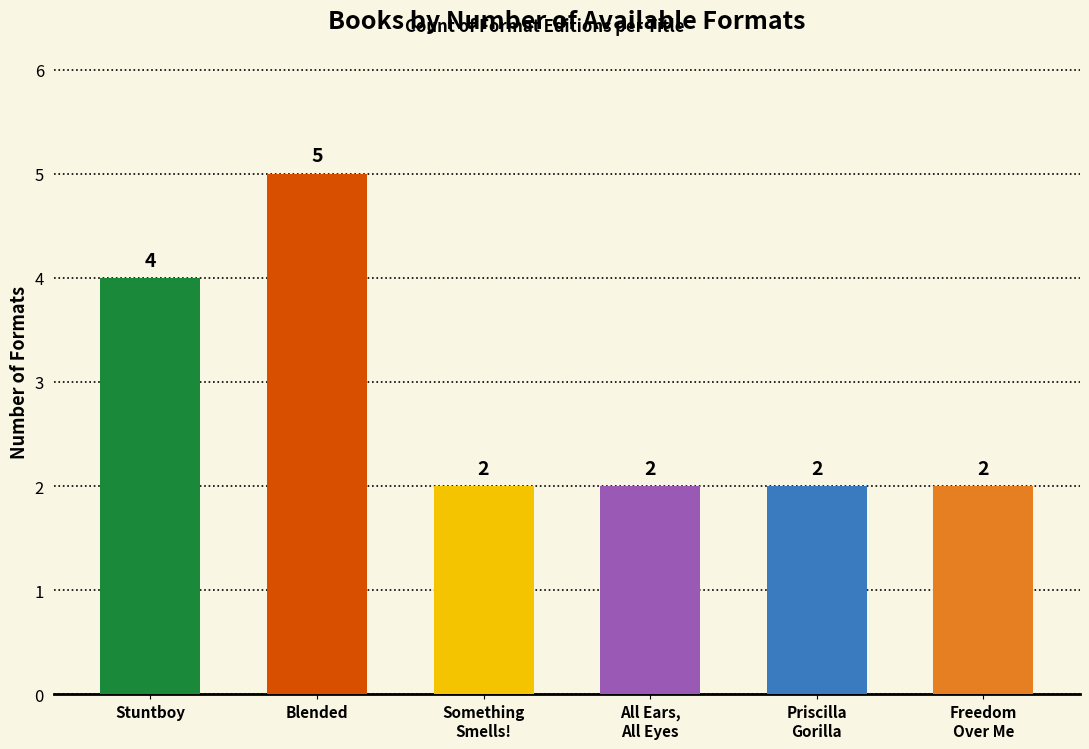

Which category has the highest value across all series?

Blended